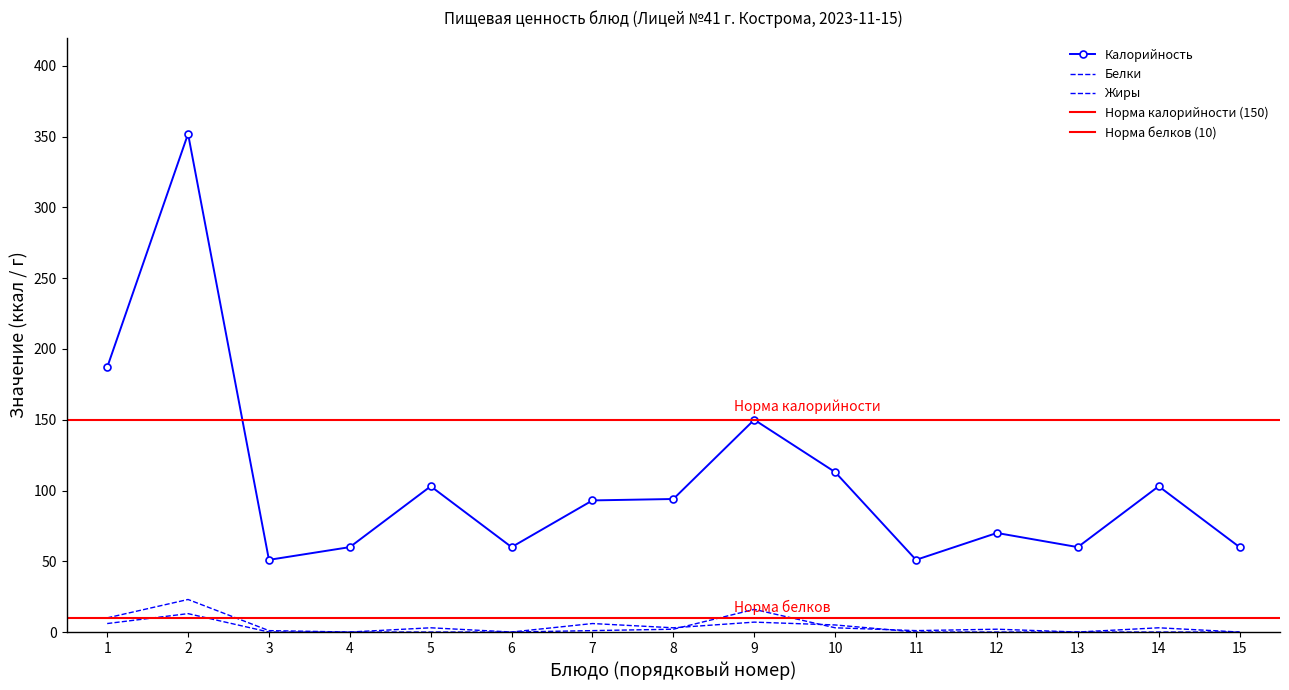

What is the difference between the maximum and minimum values in the Жиры series?

13